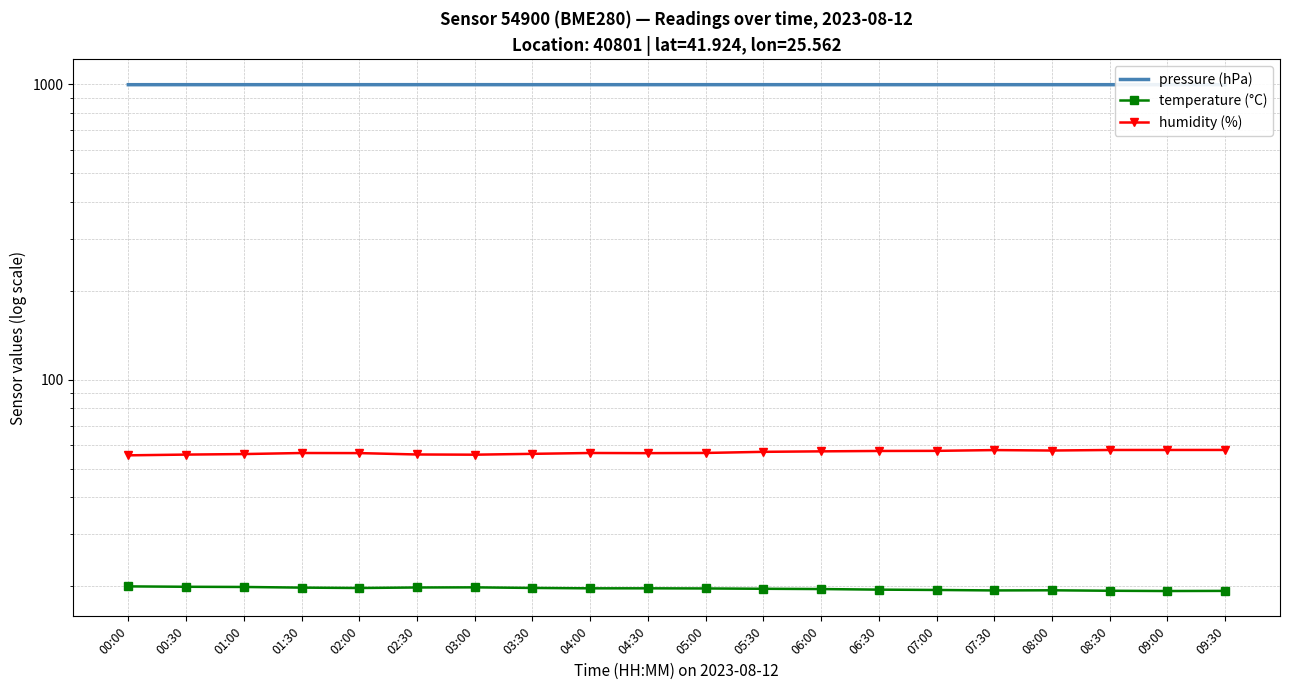

The value of pressure (hPa) at 09:30 is 685.4. True or false?

False